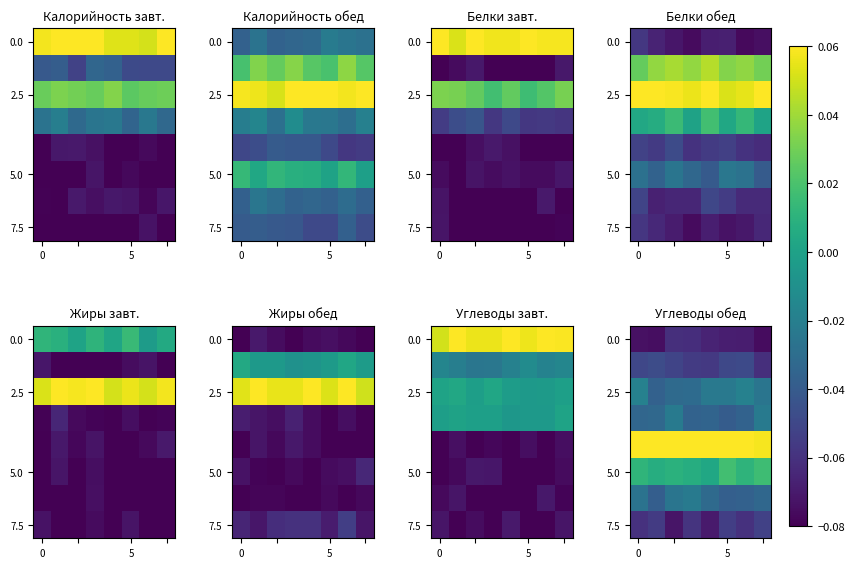

How many distinct data groups are displayed?

8